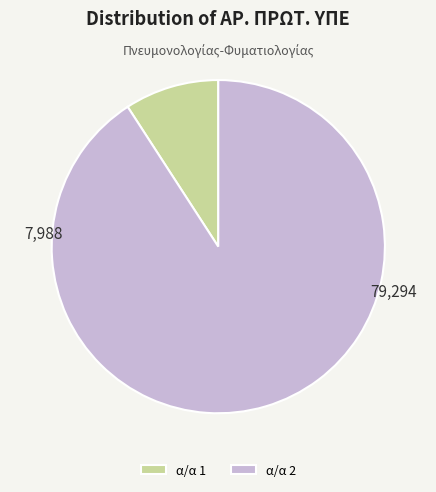

What is the majority slice?

α/α 2